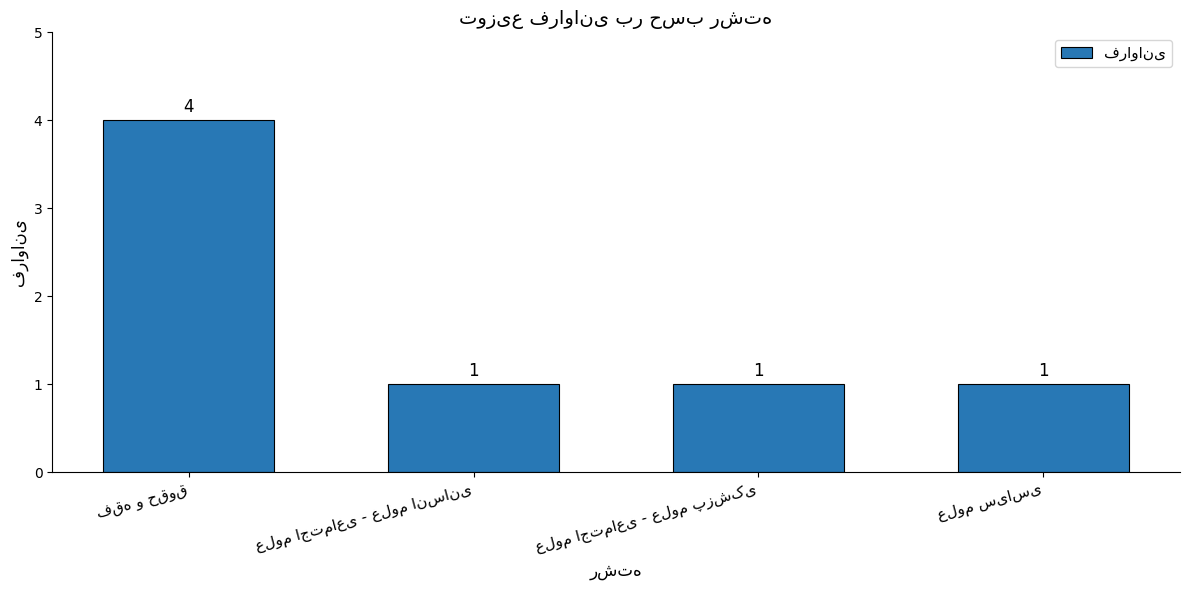

Count the values in the range 1 to 4.

4